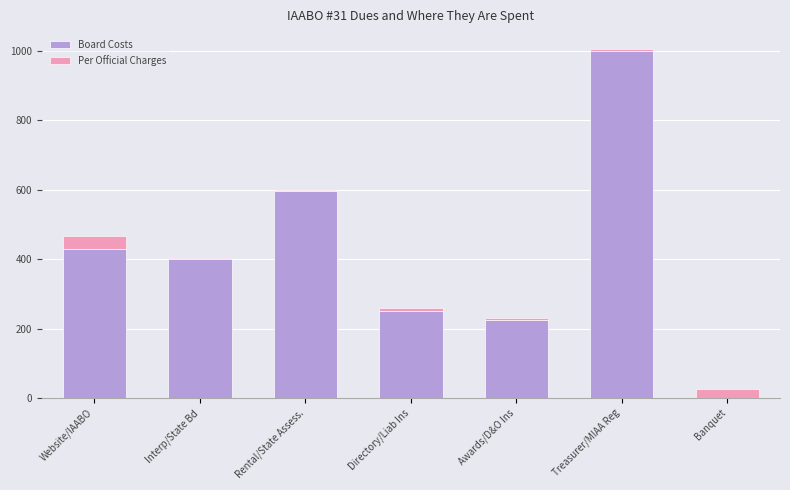

Reading left to right, transcribe the values for Board Costs.

Website/IAABO=430.0	Interp/State Bd=400.0	Rental/State Assess.=596.0	Directory/Liab Ins=250.0	Awards/D&O Ins=225.0	Treasurer/MIAA Reg=1000.0	Banquet=0.0